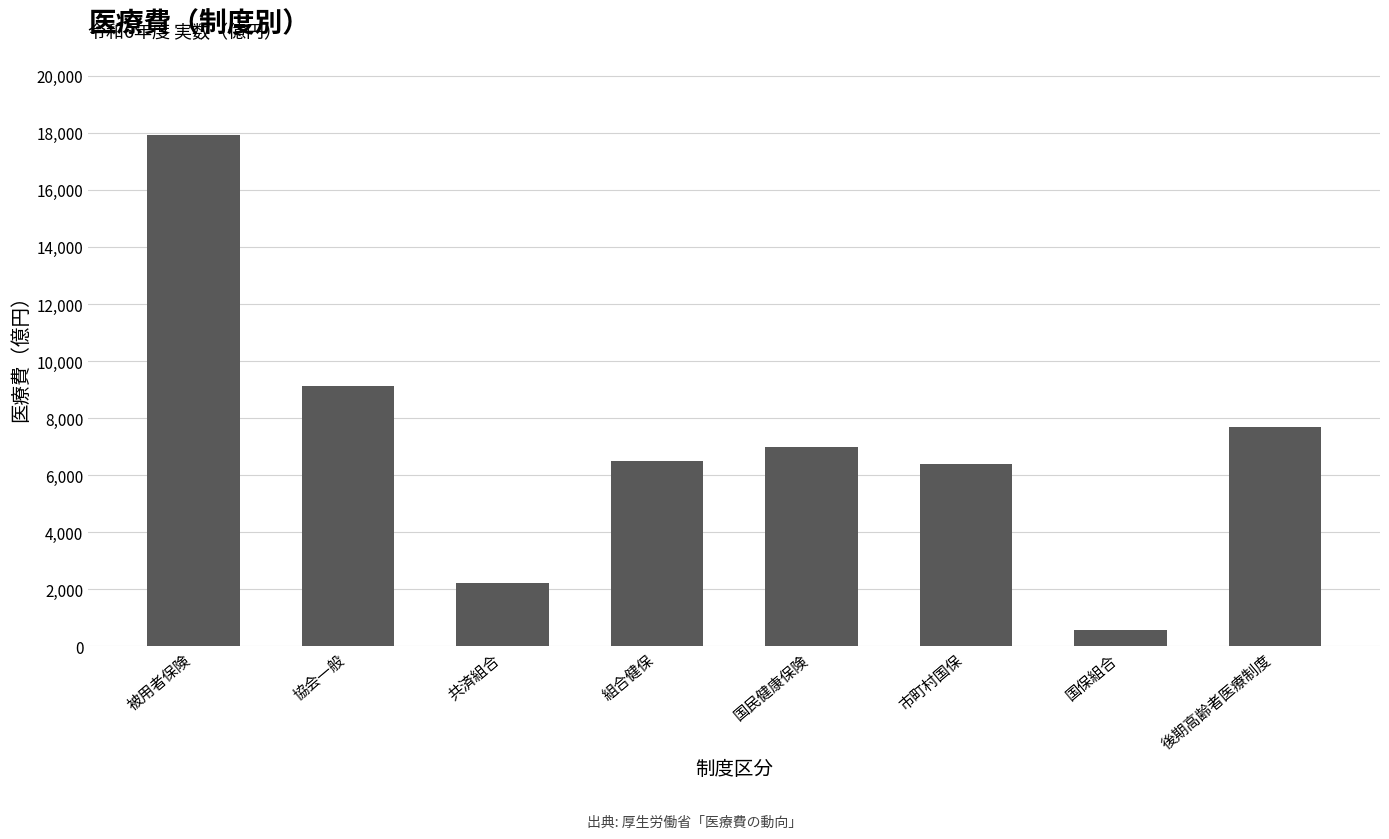

Reading left to right, transcribe all the data shown in this chart.

17908.2	9141.9	2231.6	6511.6	6990.8	6405.4	585.3	7698.8